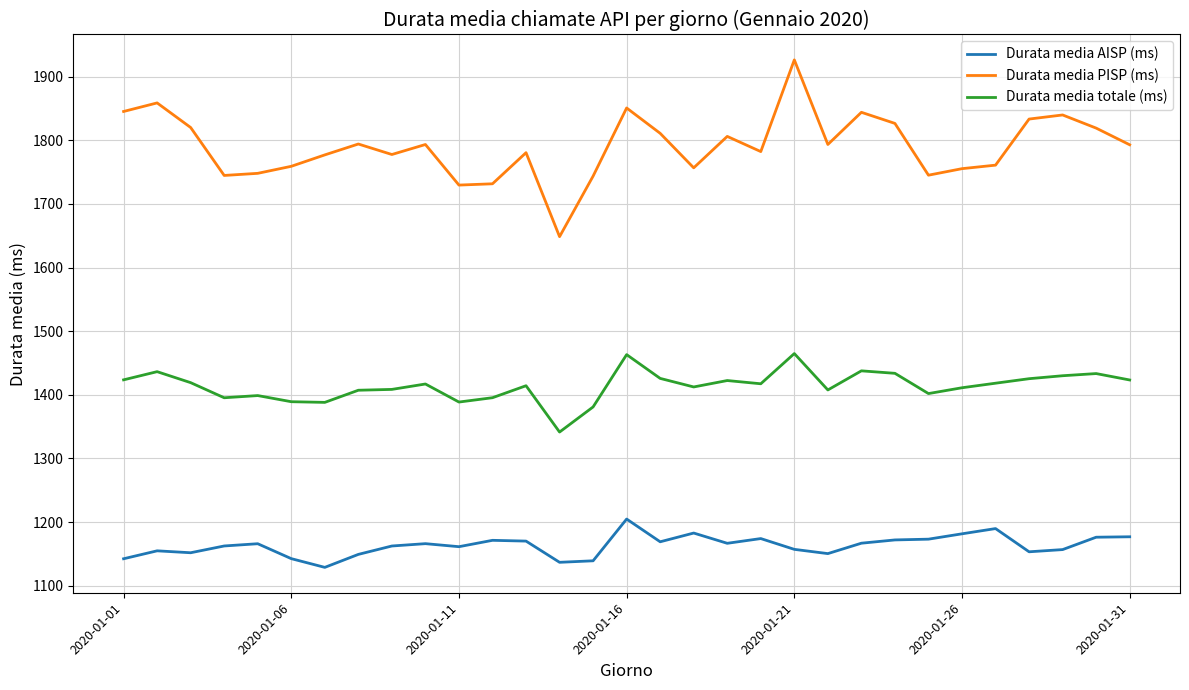

Which series has the largest total across all categories?

Durata media PISP (ms)